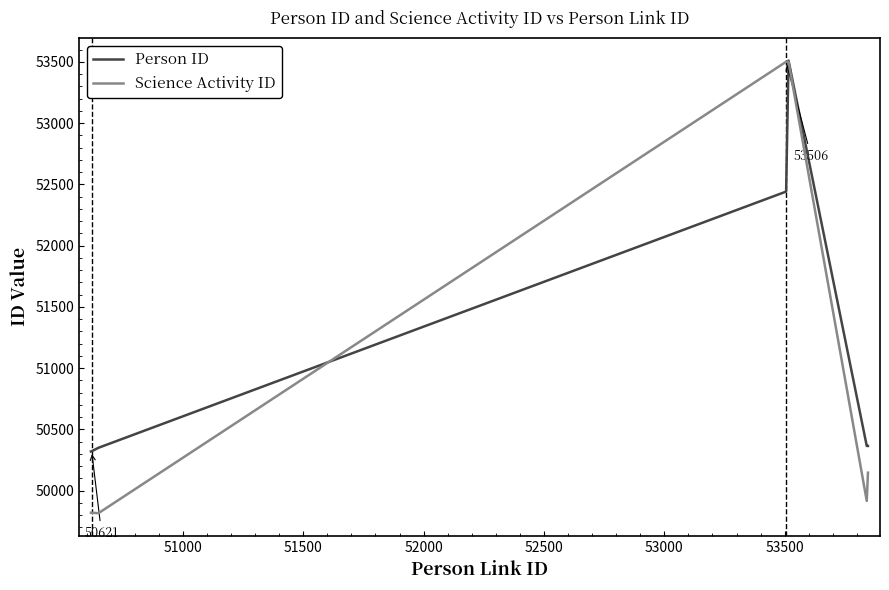

True or false: Science Activity ID and Person ID cross at least once.

True